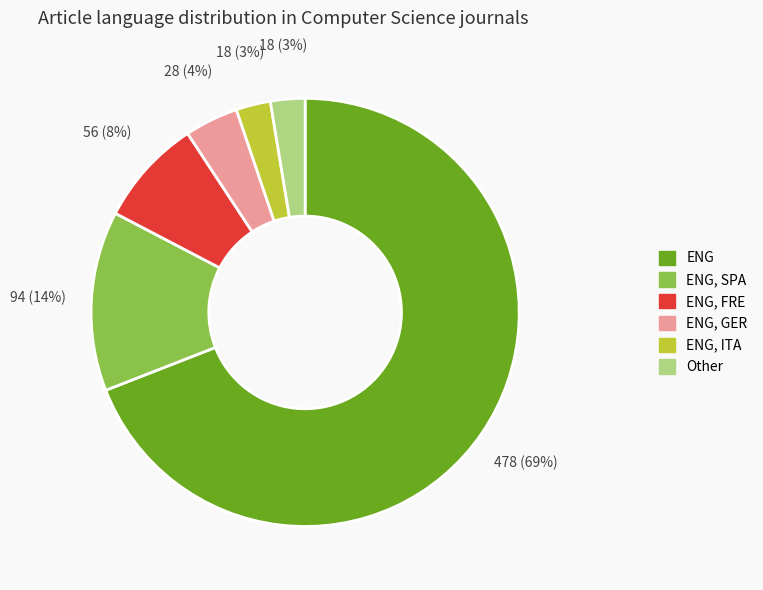

True or false: ENG accounts for 69% of the total.

True